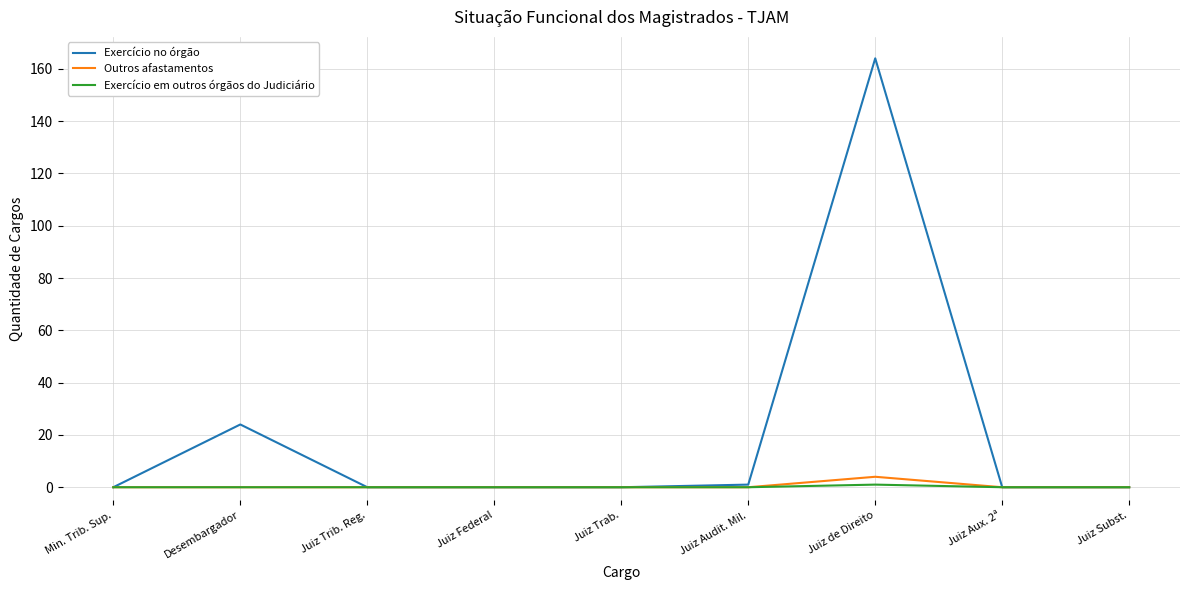

What is the difference between the maximum and minimum values in the Exercício em outros órgãos do Judiciário series?

1